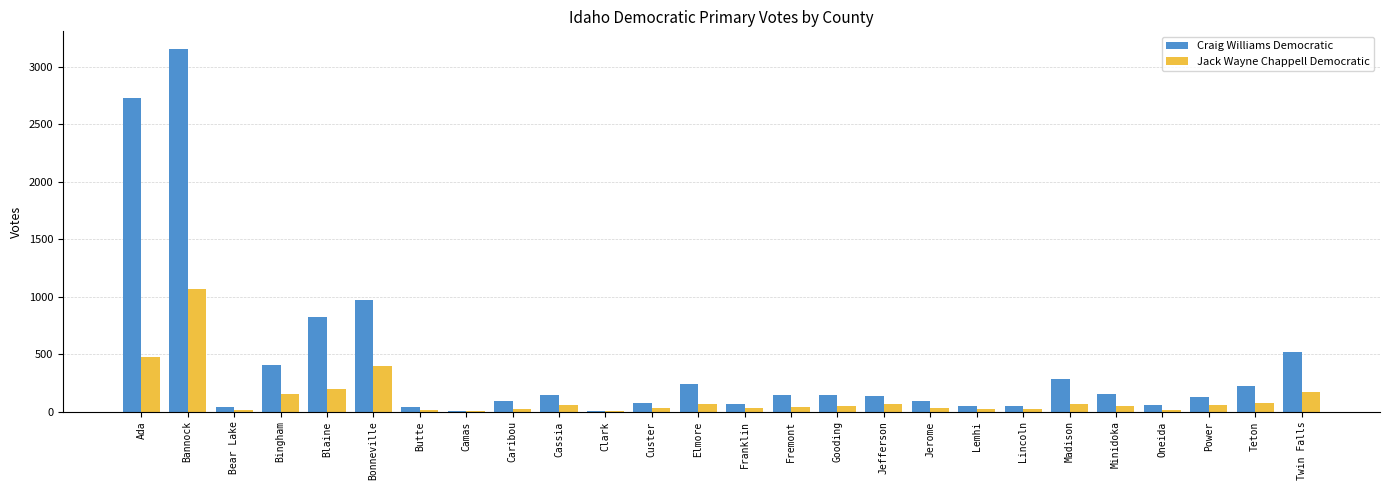

Where is Craig Williams Democratic nearest to the value 1577?

Bonneville